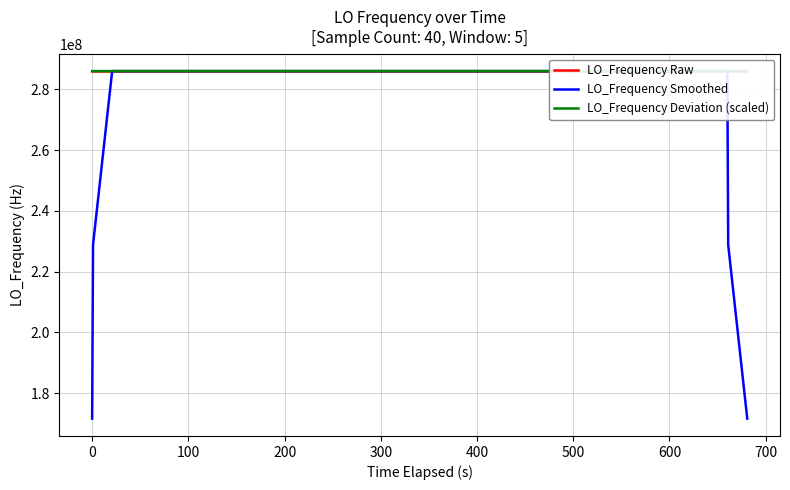

What is the lowest value of the LO_Frequency Deviation (scaled) series?

286046843.6